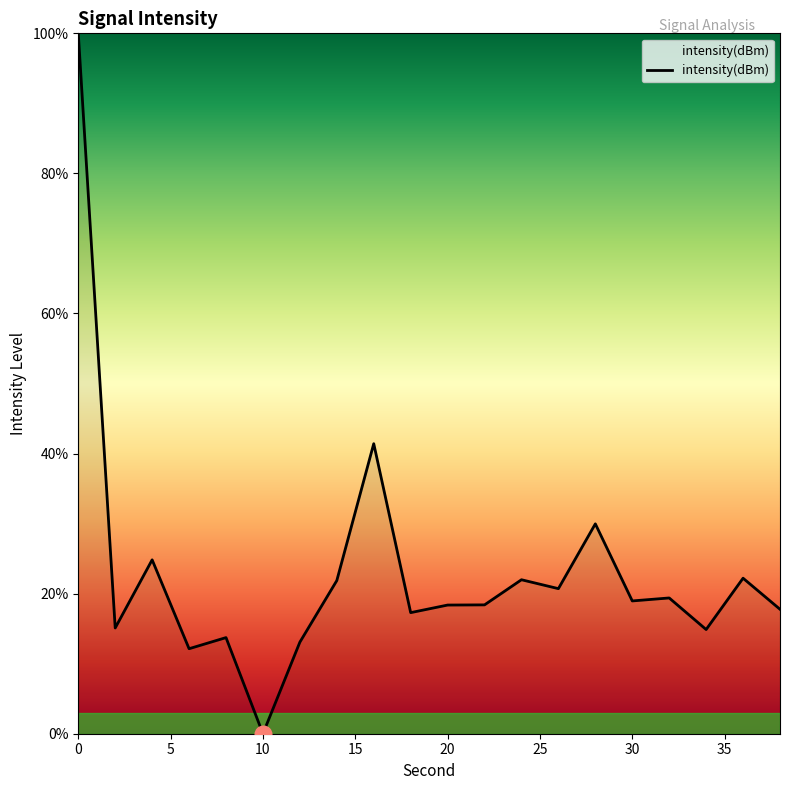

What is the difference between the maximum and minimum values?

100.0